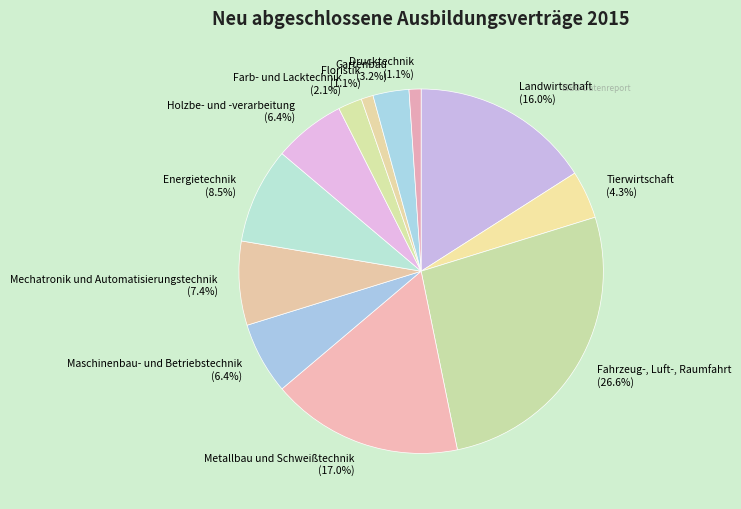

Which slice is the largest?

Fahrzeug-, Luft-, Raumfahrt